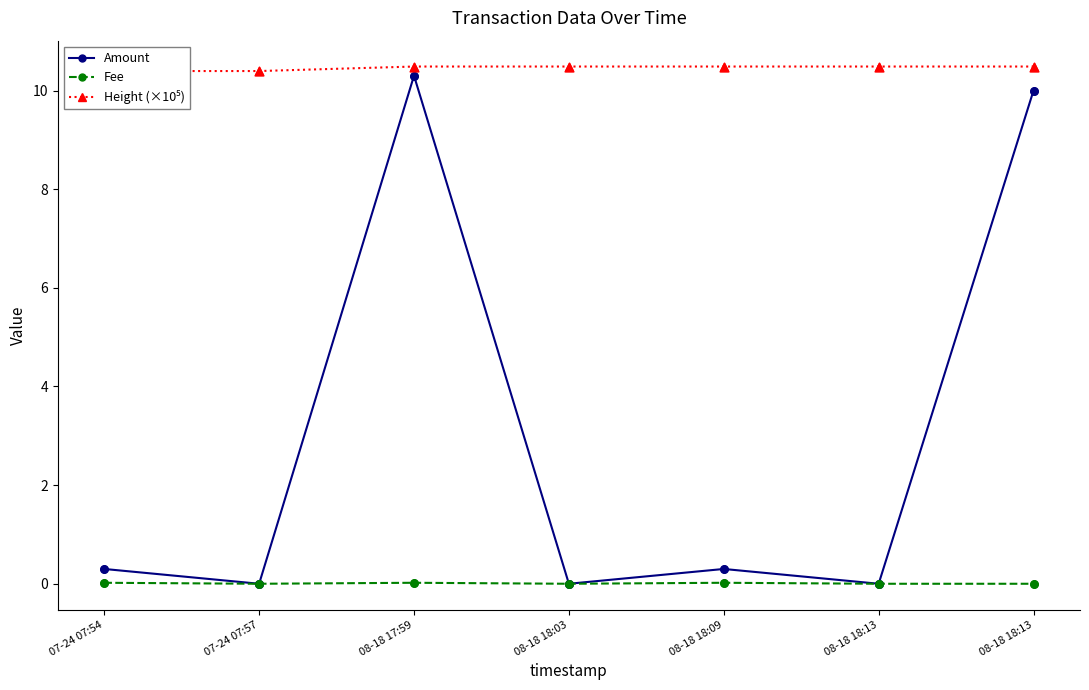

At how many categories does at least one series exceed 4?

7